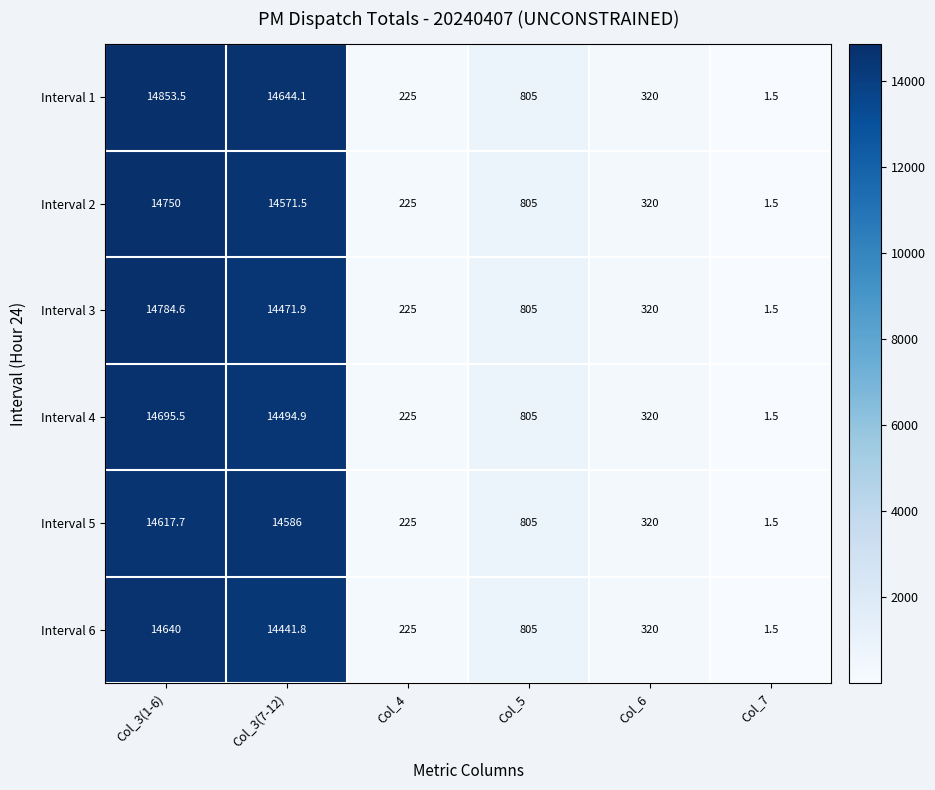

Which series changed the most between Col_3(7-12) and Col_5?

Interval 1